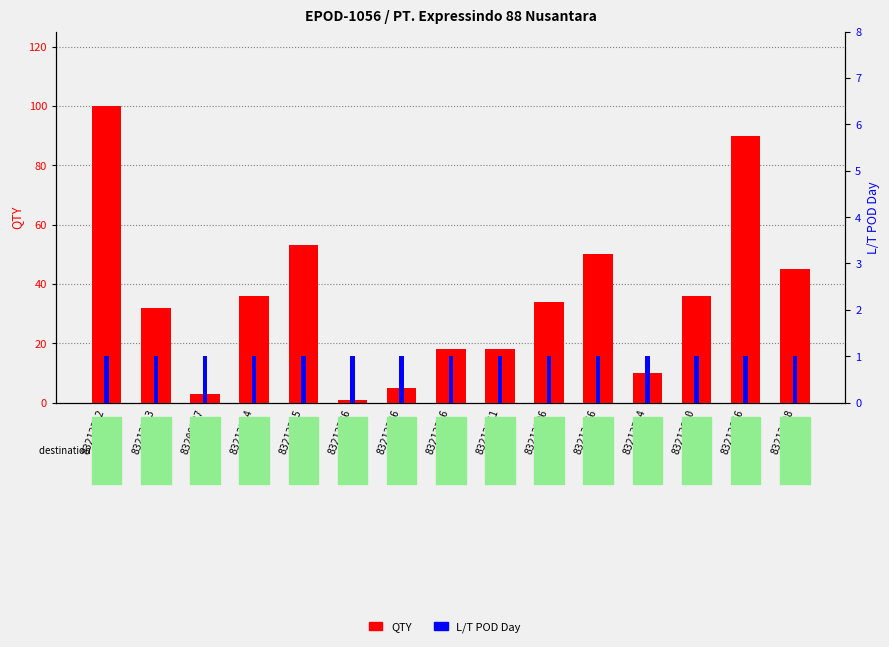

Reading right to left, extract all data points from this chart.

QTY: 45	90	36	10	50	34	18	18	5	1	53	36	3	32	100
L/T POD Day: 1	1	1	1	1	1	1	1	1	1	1	1	1	1	1